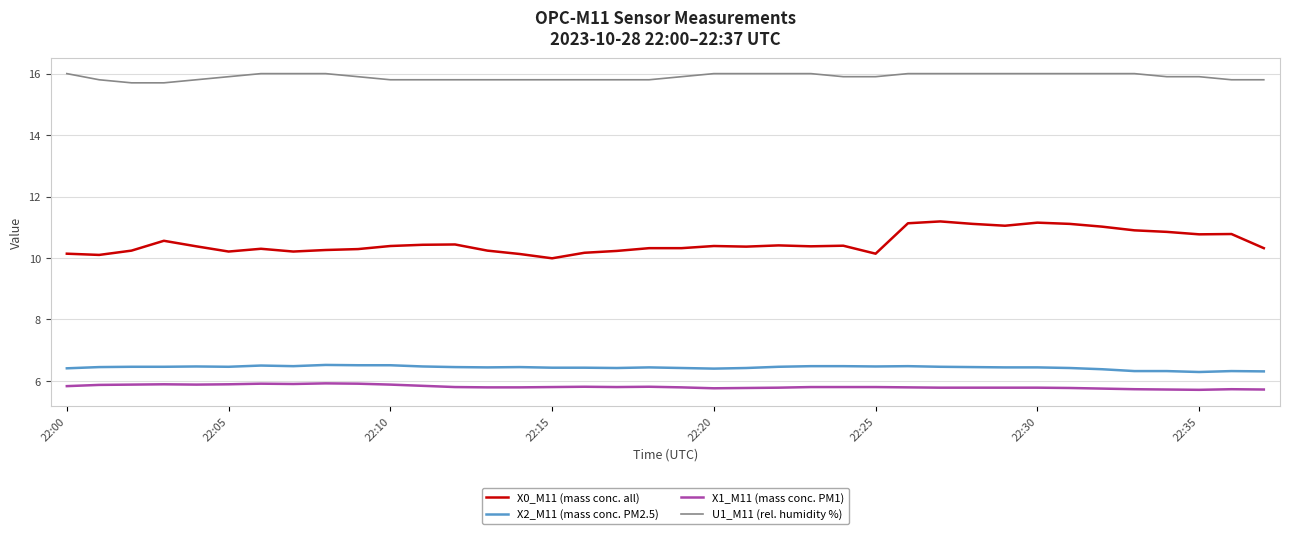

Rank the series by their maximum value, from highest to lowest.

U1_M11 (rel. humidity %), X0_M11 (mass conc. all), X2_M11 (mass conc. PM2.5), X1_M11 (mass conc. PM1)